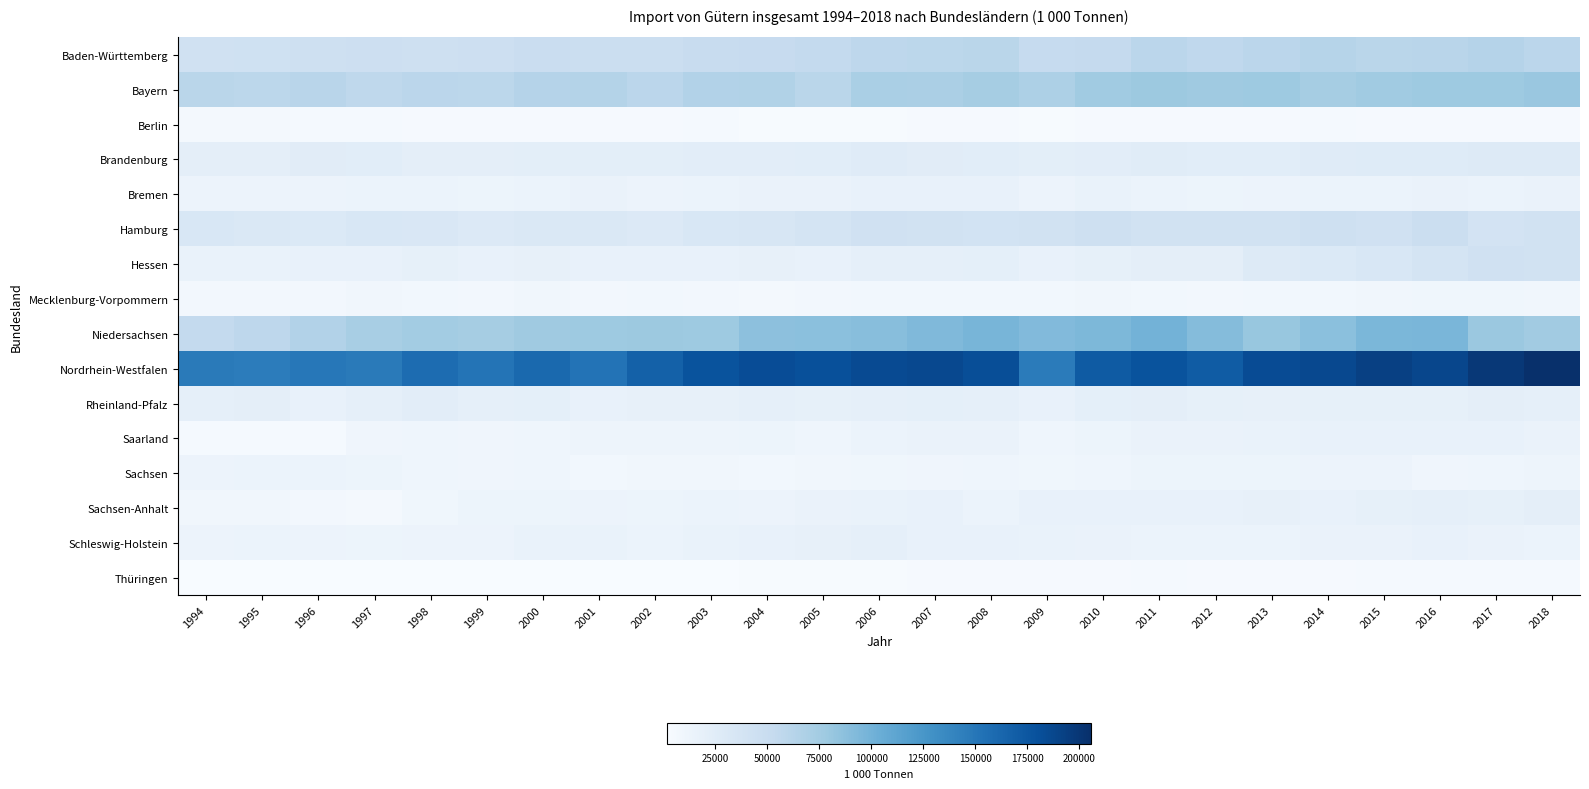

What is the total value across all series at 2012?

584799.1